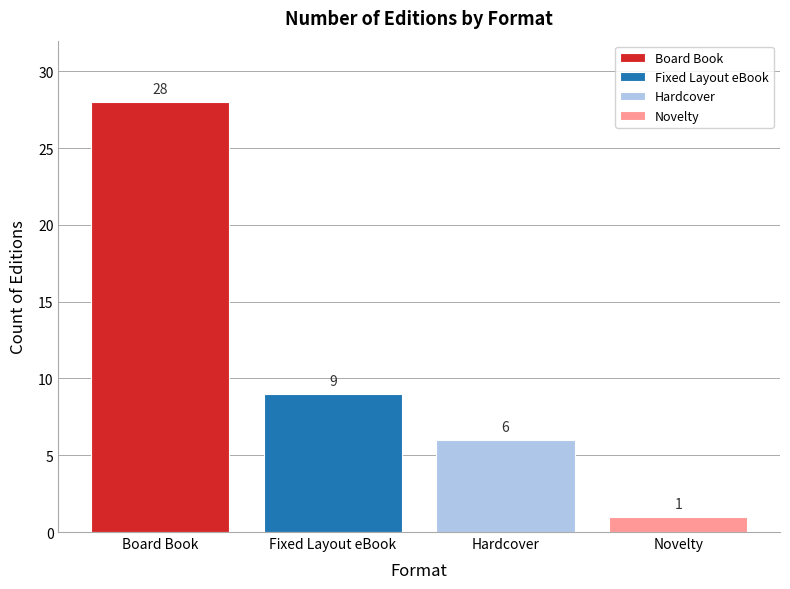

Is it true that the value at Novelty is 1?

True